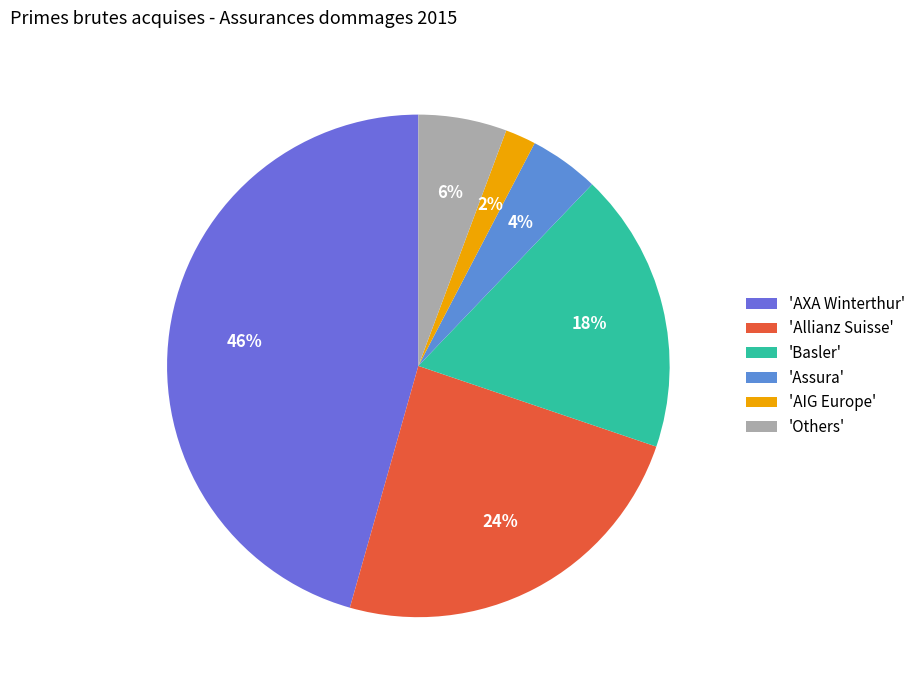

Which slice is the smallest?

'AIG Europe'